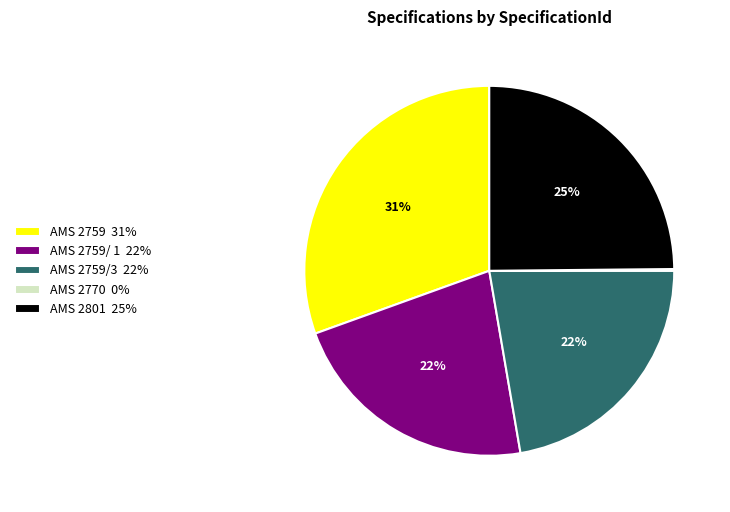

Does AMS 2759/3 22% represent more than half of the total?

No